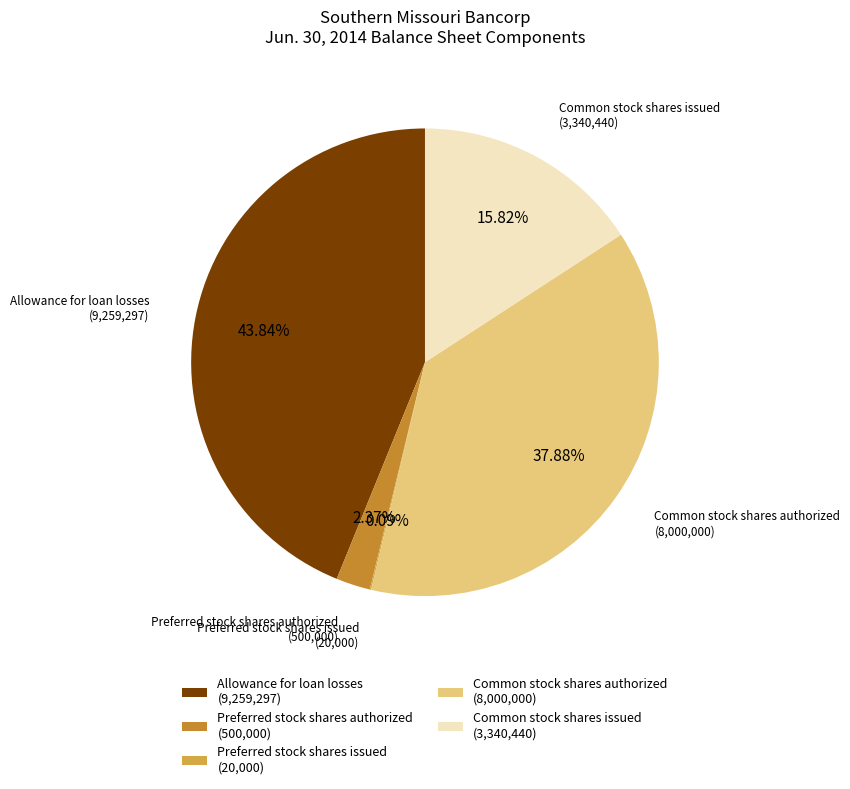

Between Allowance for loan losses and Common stock shares authorized, which is larger?

Allowance for loan losses